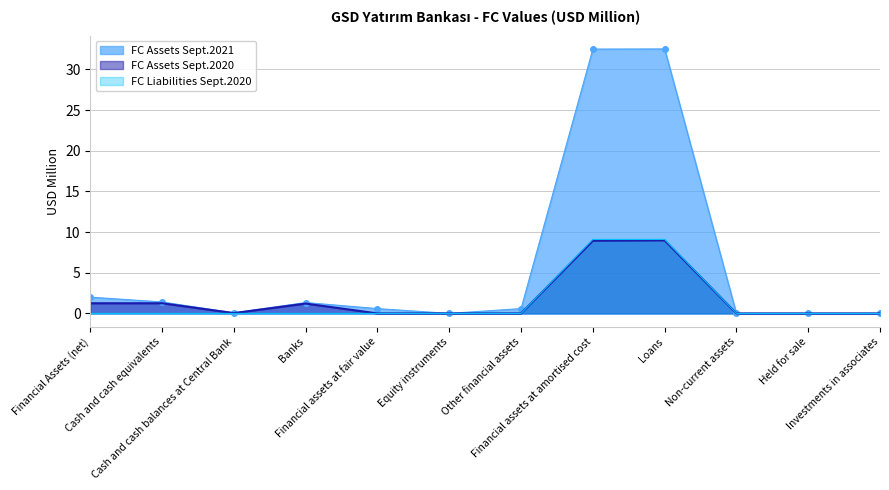

What is the greatest value displayed?

32.5